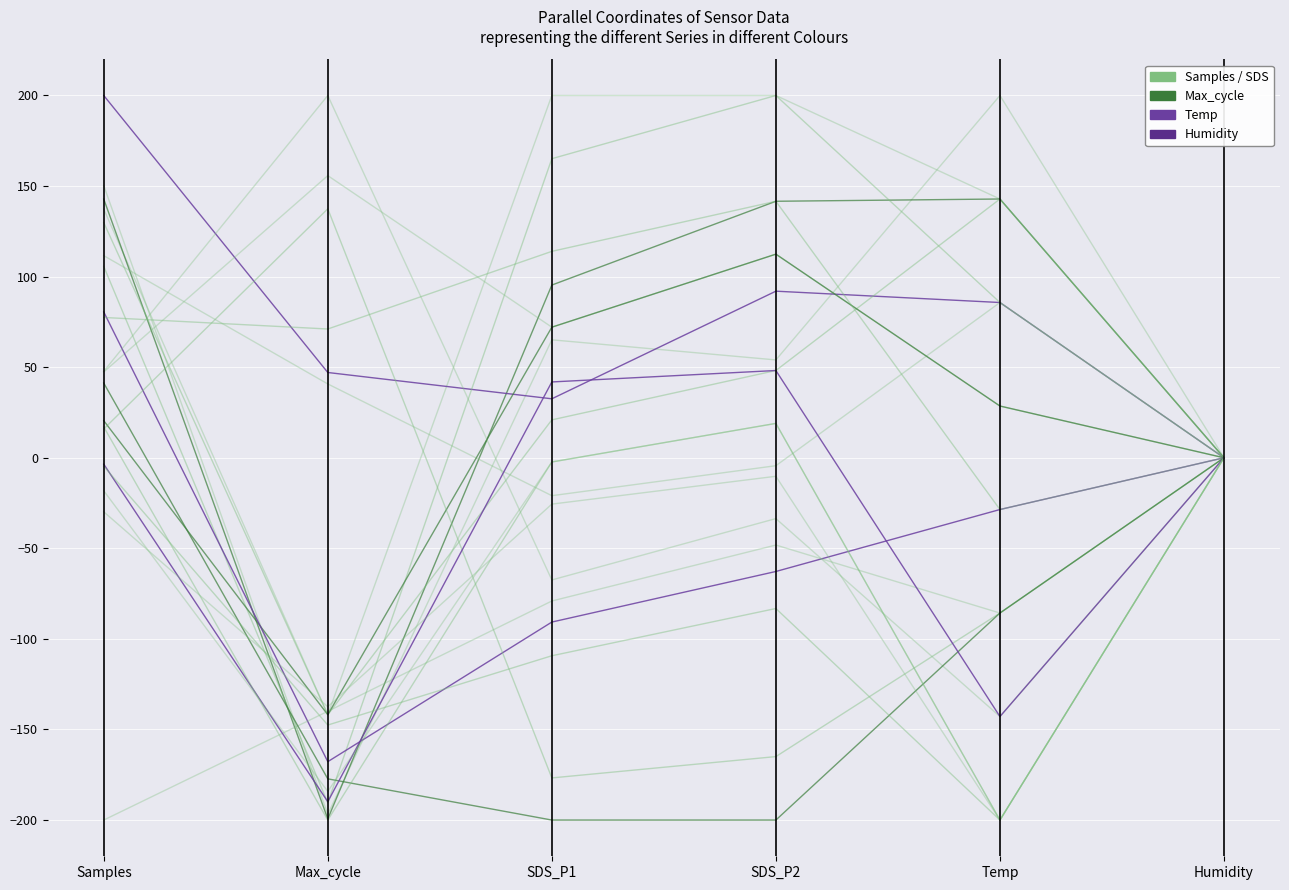

How many lines are shown in the chart?

4